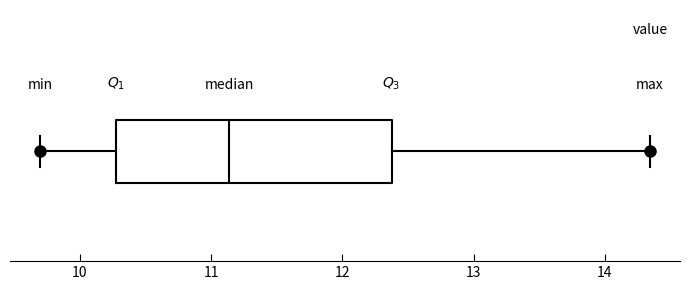

Read this box plot against the x-axis: the position of the median line, the range covered by the box, and the ends of both whiskers. The values are not printed on the chart, so give them approximately, as read against the axis.

median 11.1, box 10.3 to 12.4, whiskers 9.7 to 14.3